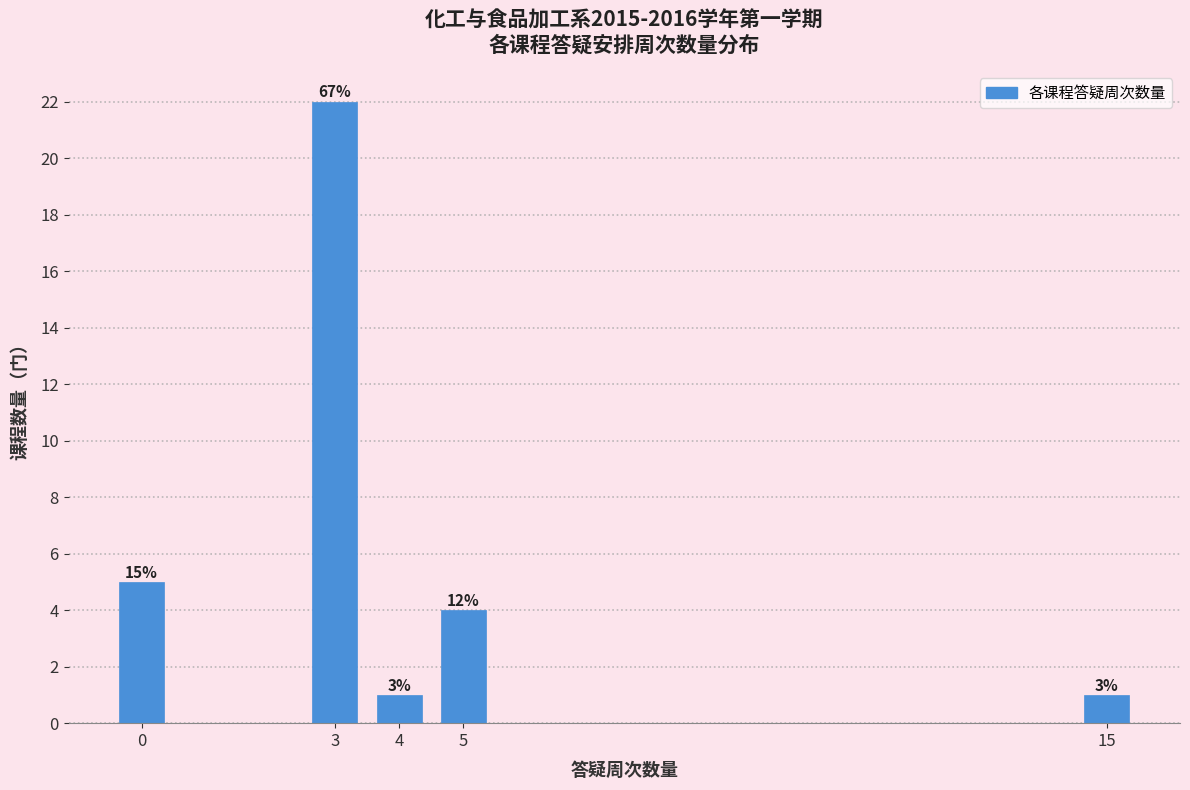

Does the chart contain any negative values?

No